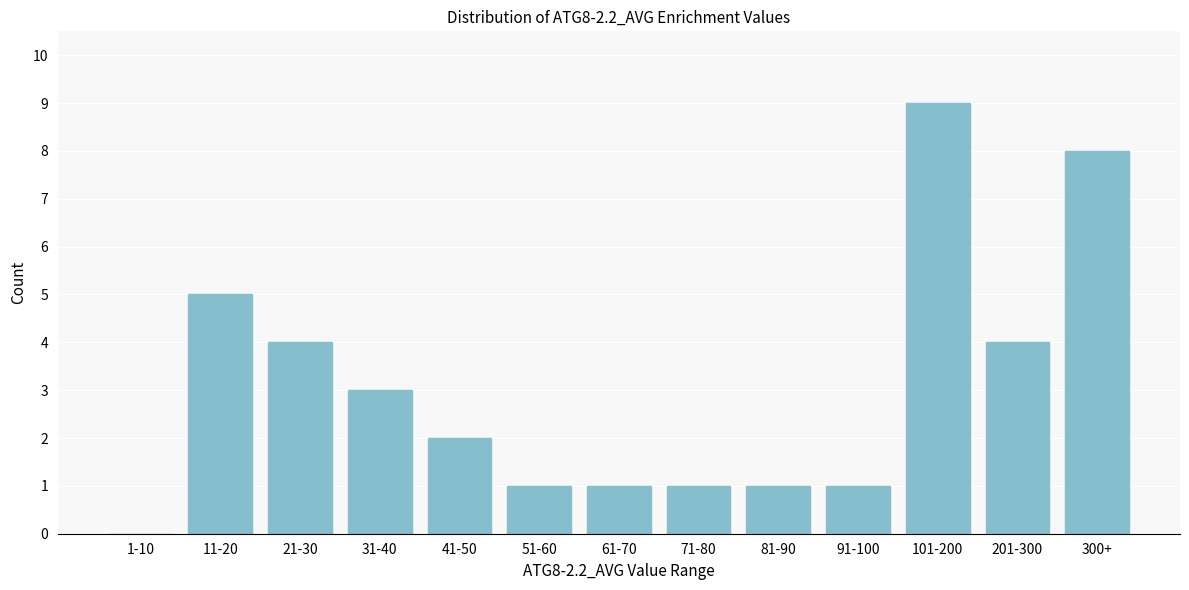

Reading left to right, transcribe all the data shown in this chart.

1-10=0	11-20=5	21-30=4	31-40=3	41-50=2	51-60=1	61-70=1	71-80=1	81-90=1	91-100=1	101-200=9	201-300=4	300+=8